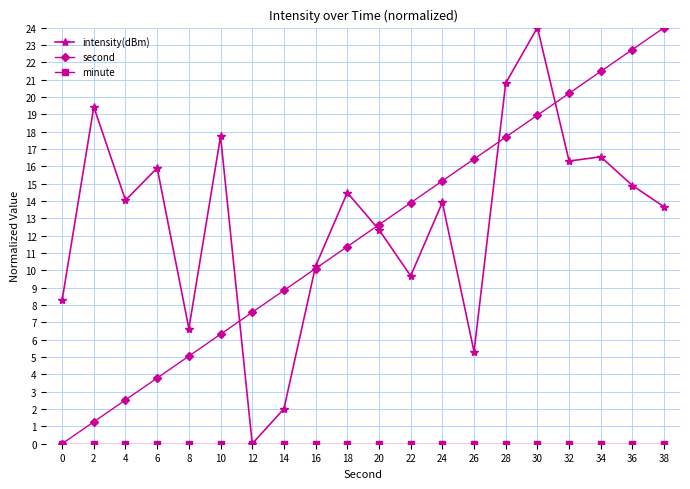

At how many categories does at least one series exceed 2?

20